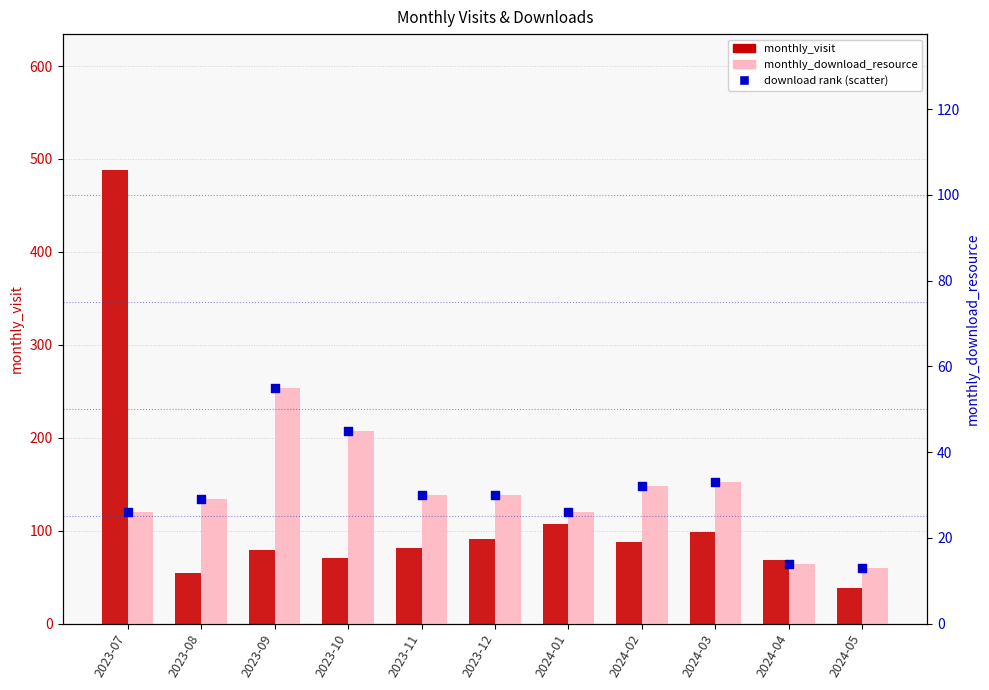

Which series has the largest total across all categories?

monthly_visit